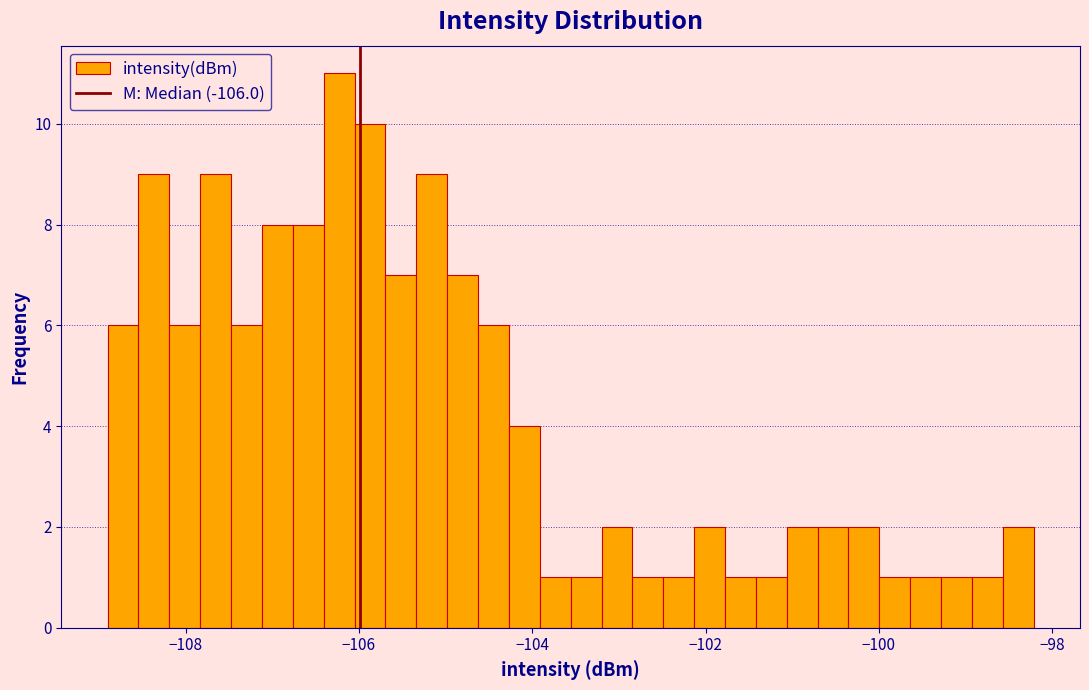

Read against the x-axis, roughly where is the centre of the tallest bar?

-106.2